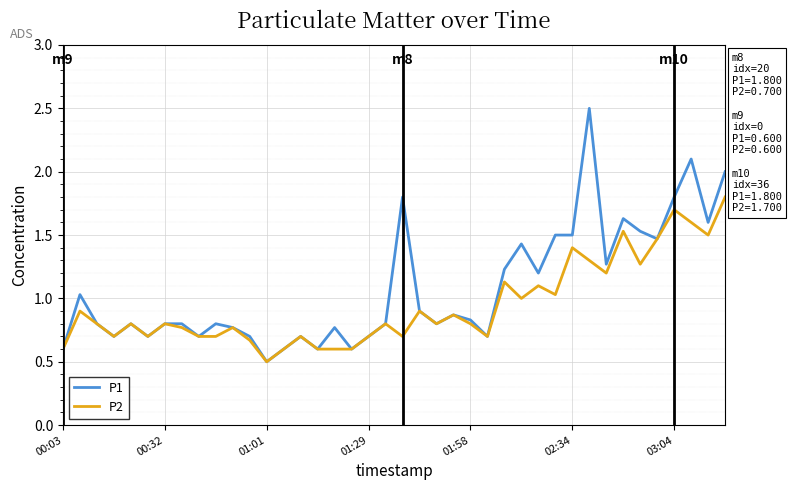

What is the greatest value displayed?

2.5